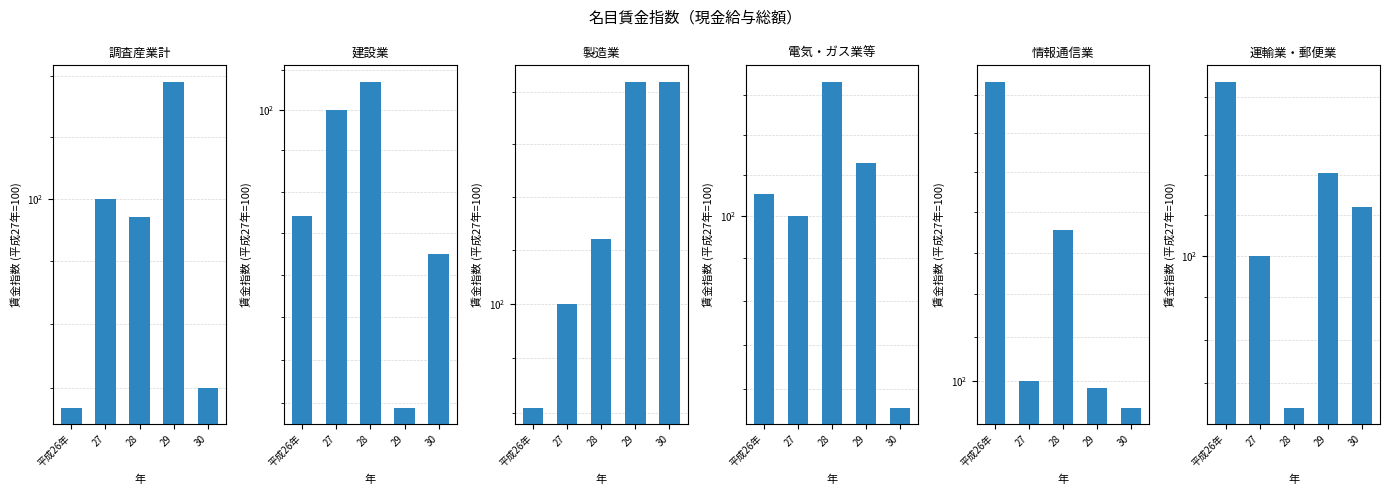

How many values in the 調査産業計 series are below 99?

2